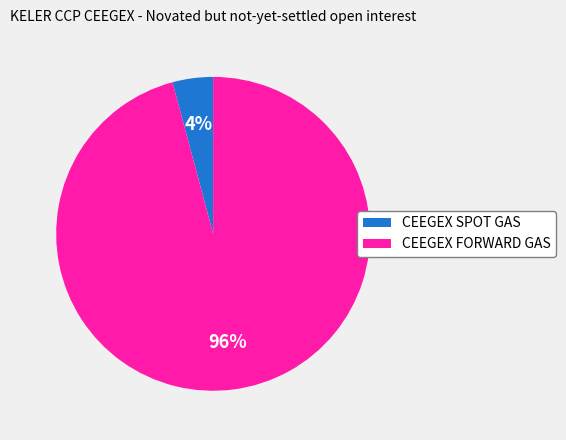

To the nearest percent, what is the combined percentage of CEEGEX SPOT GAS and CEEGEX FORWARD GAS?

100%